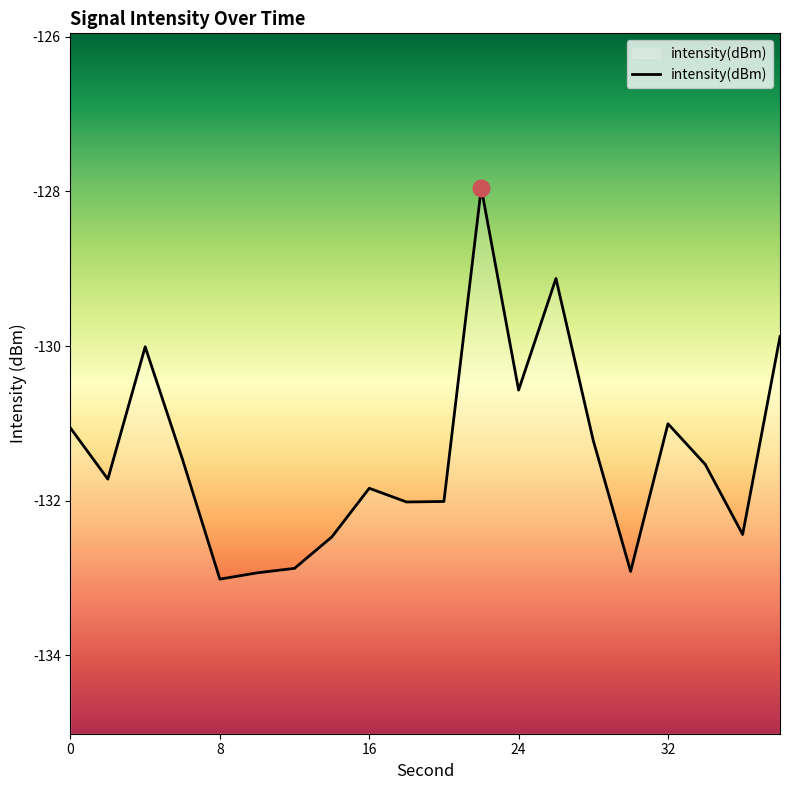

Is it true that the value at 0 is -131.1?

True